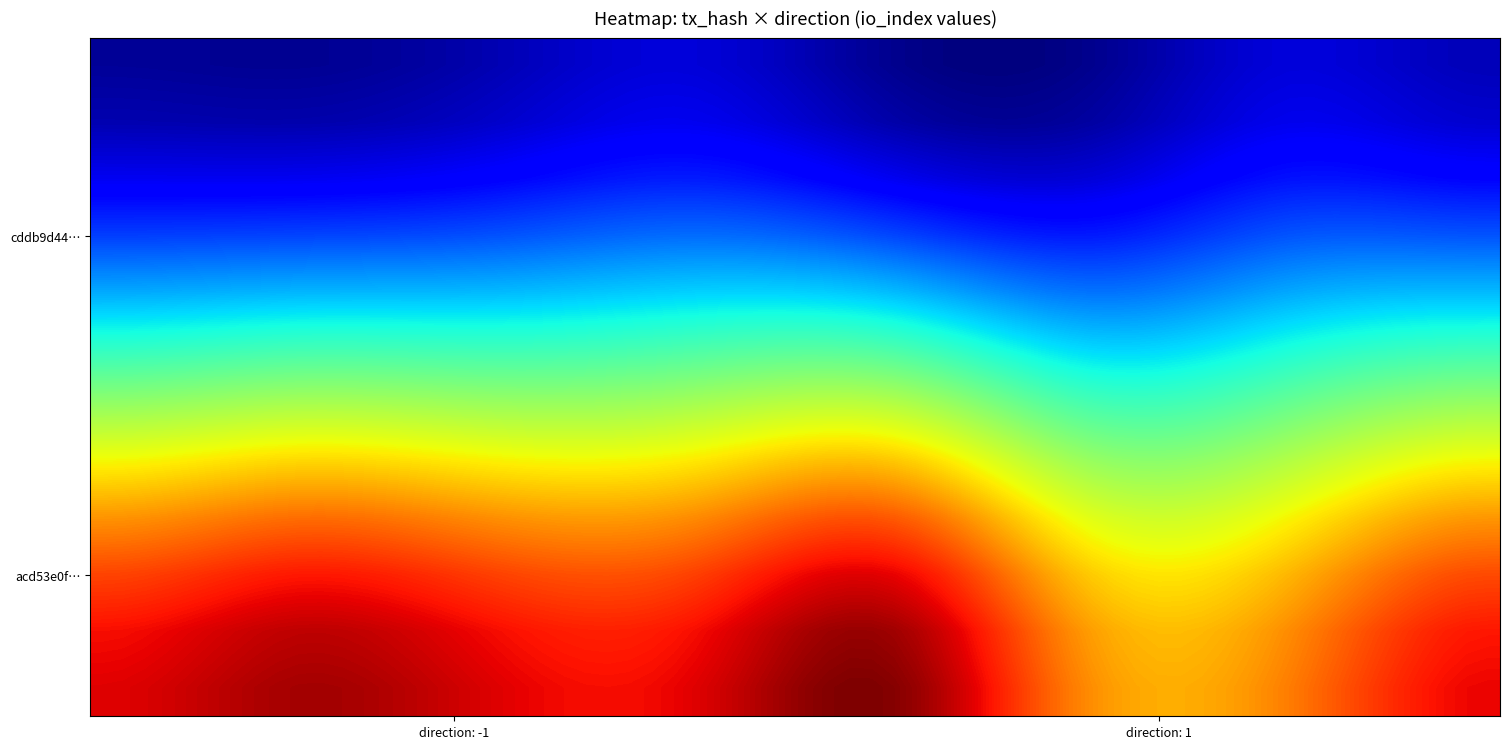

Reading left to right, transcribe all the data shown in this chart.

cddb9d4443d7619369ccc9866108df2d6bf2e3f: direction=-1	io_index=2
acd53e0f697119152321e4ee82dcc49c449cc01: direction=1	io_index=15